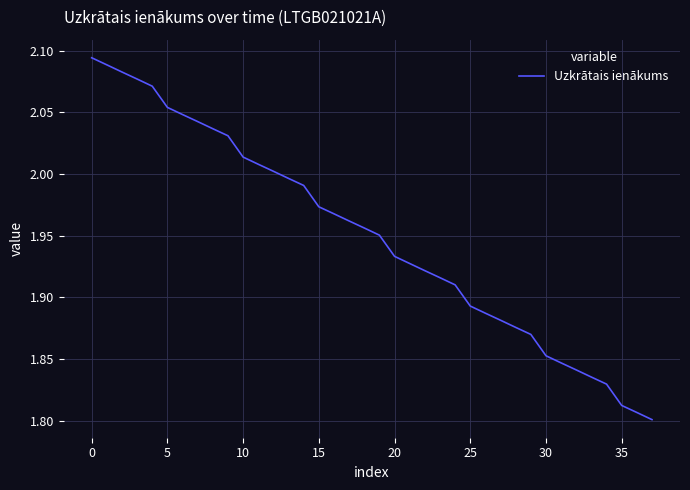

What is the difference between the maximum and minimum values?

0.3